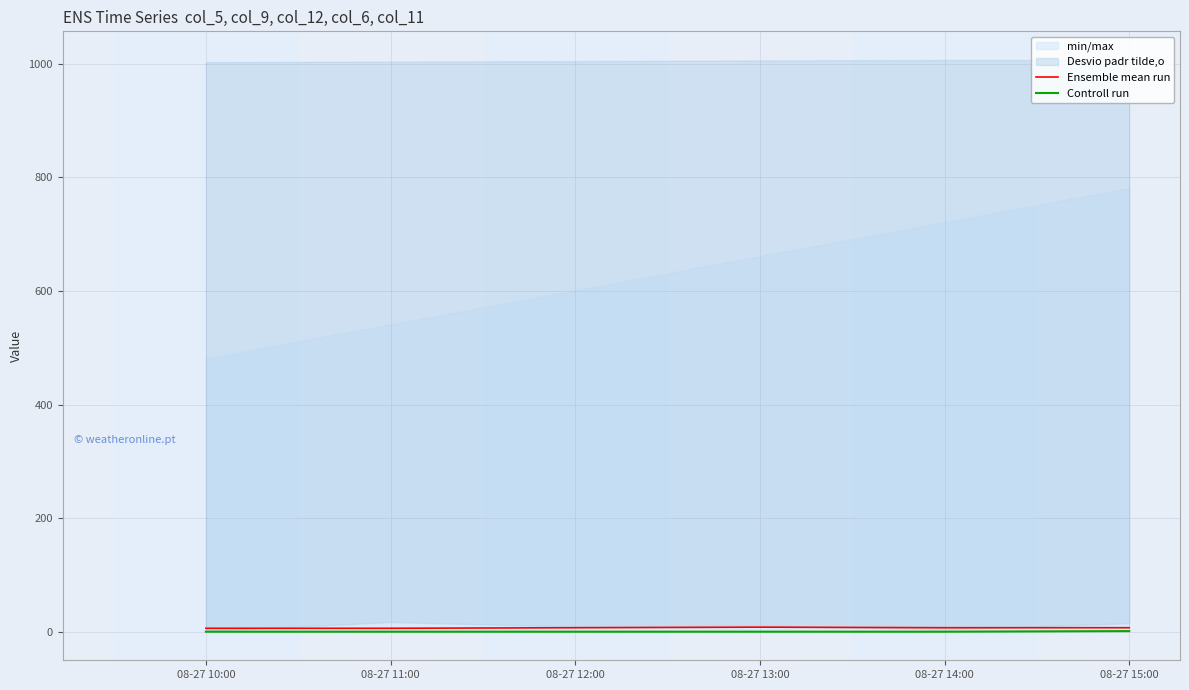

What is the difference between the Ensemble mean run values at 08-27 14:00 and 08-27 10:00?

1